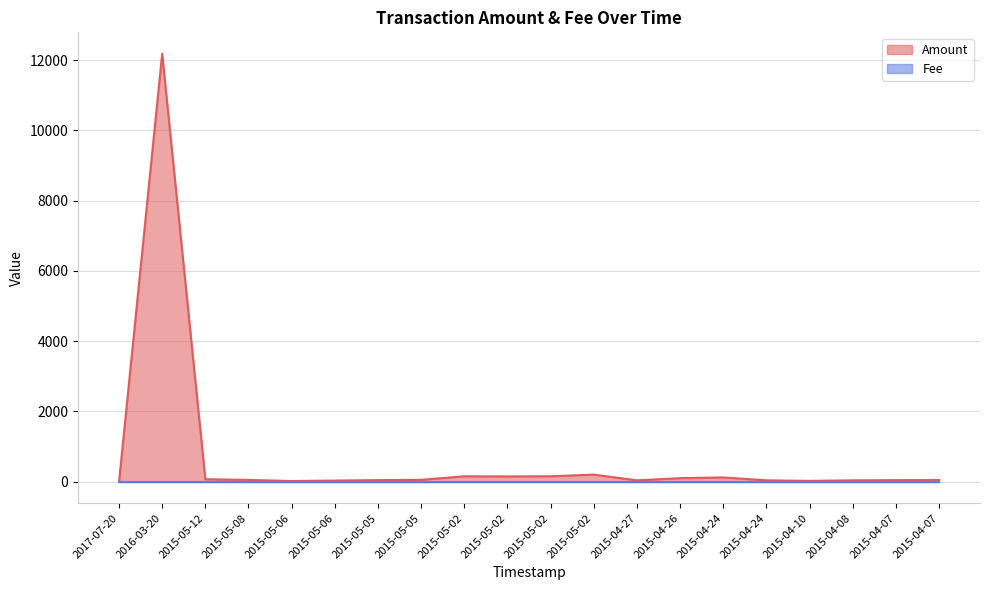

List the labels in order of value, smallest first.

2017-07-20, 2015-05-06, 2015-04-10, 2015-05-06, 2015-04-27, 2015-04-08, 2015-04-24, 2015-04-07, 2015-05-05, 2015-04-07, 2015-05-08, 2015-05-05, 2015-05-12, 2015-04-26, 2015-04-24, 2015-05-02, 2015-05-02, 2015-05-02, 2015-05-02, 2016-03-20